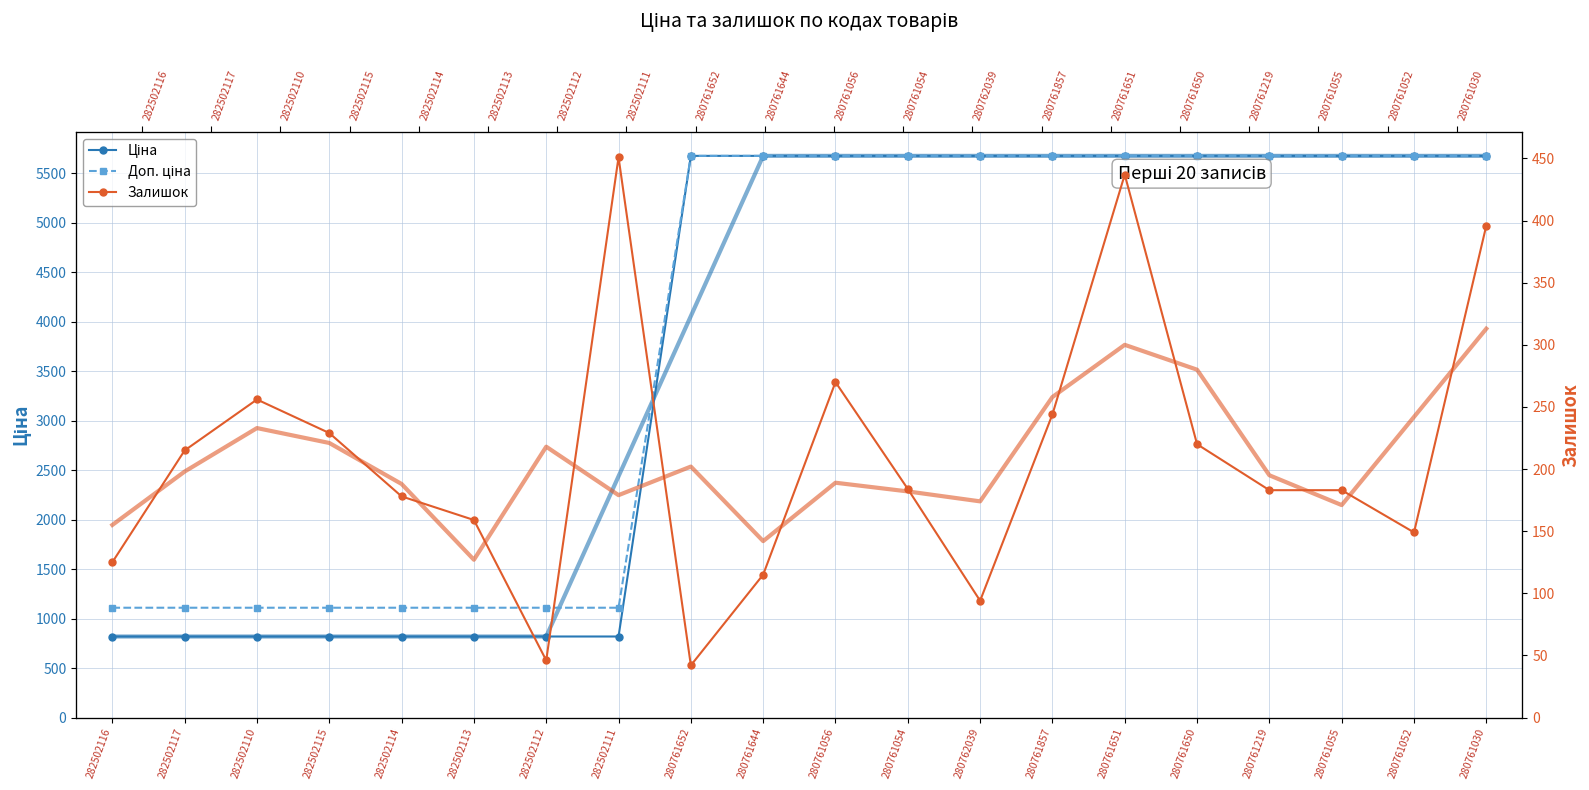

What is the label of the 20th point from the left?

280761030